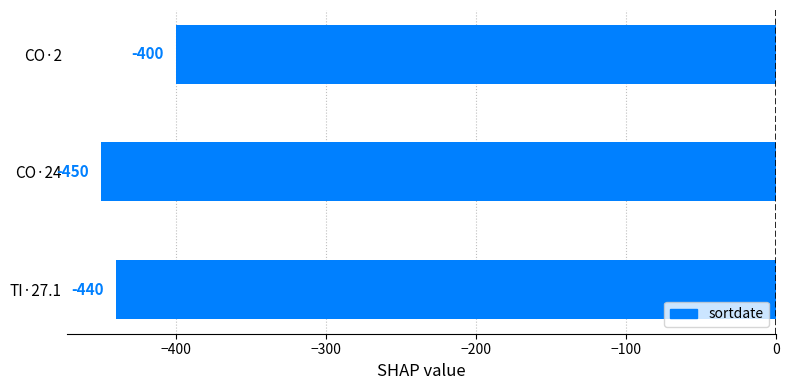

List the labels in order of value, largest first.

CO·2, TI·27.1, CO·24